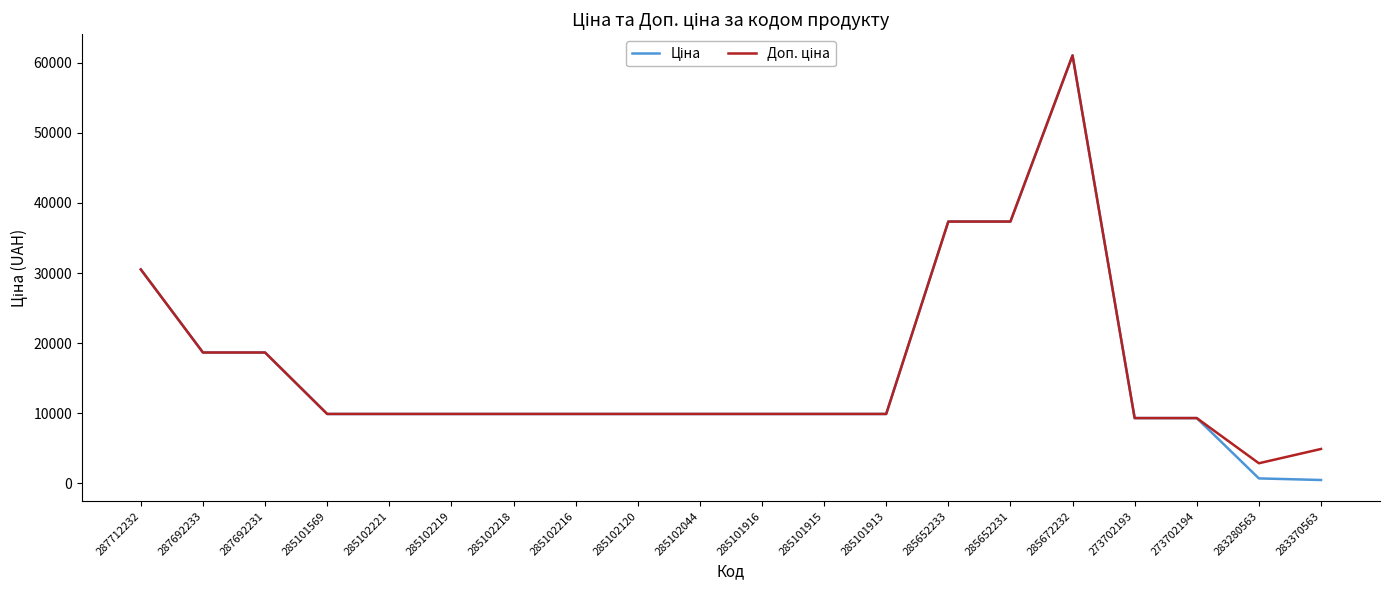

At which category does the chart reach its peak across all series?

285672232